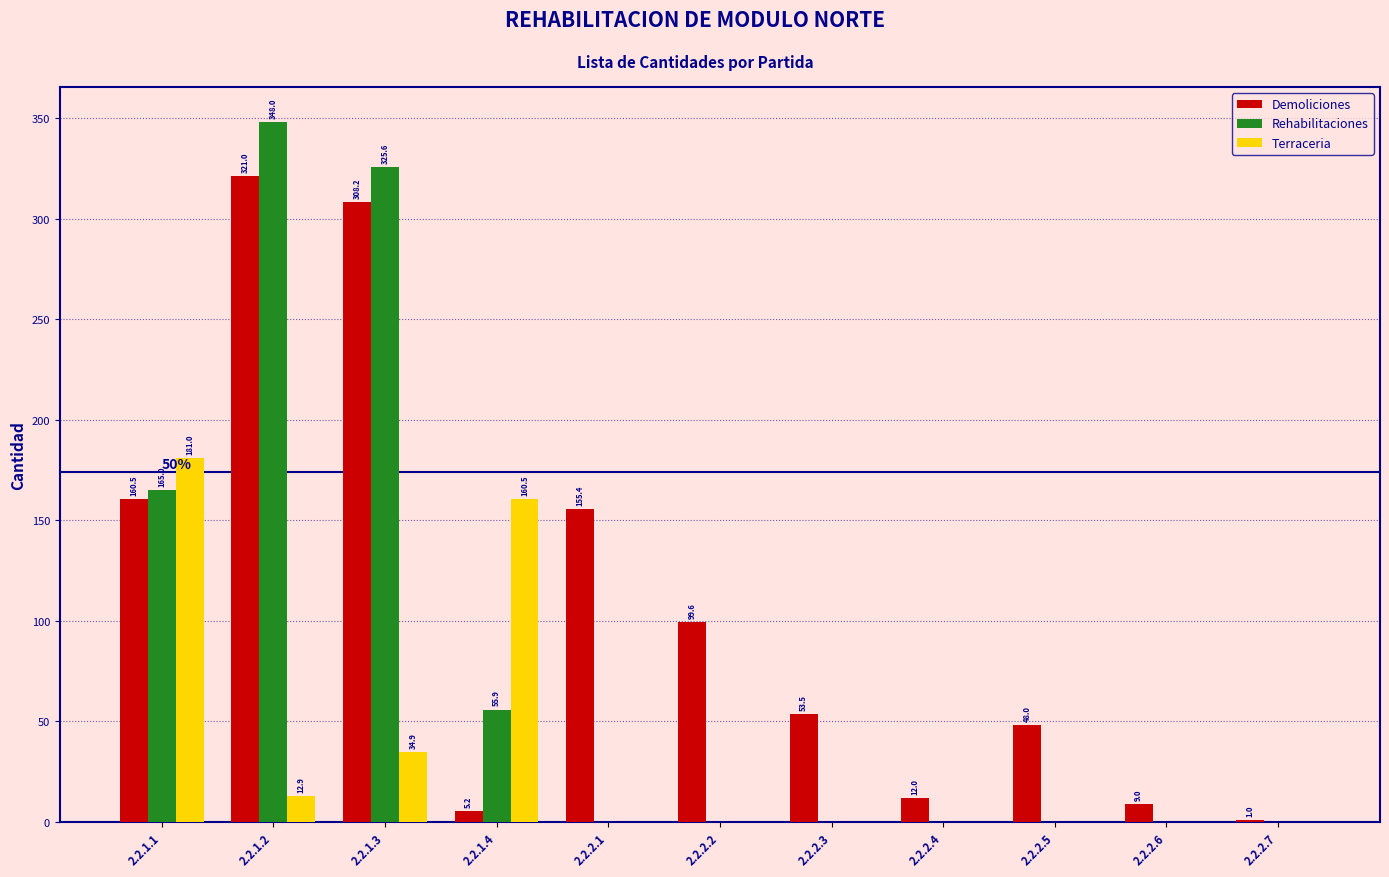

How many values in the Rehabilitaciones series exceed 0?

4